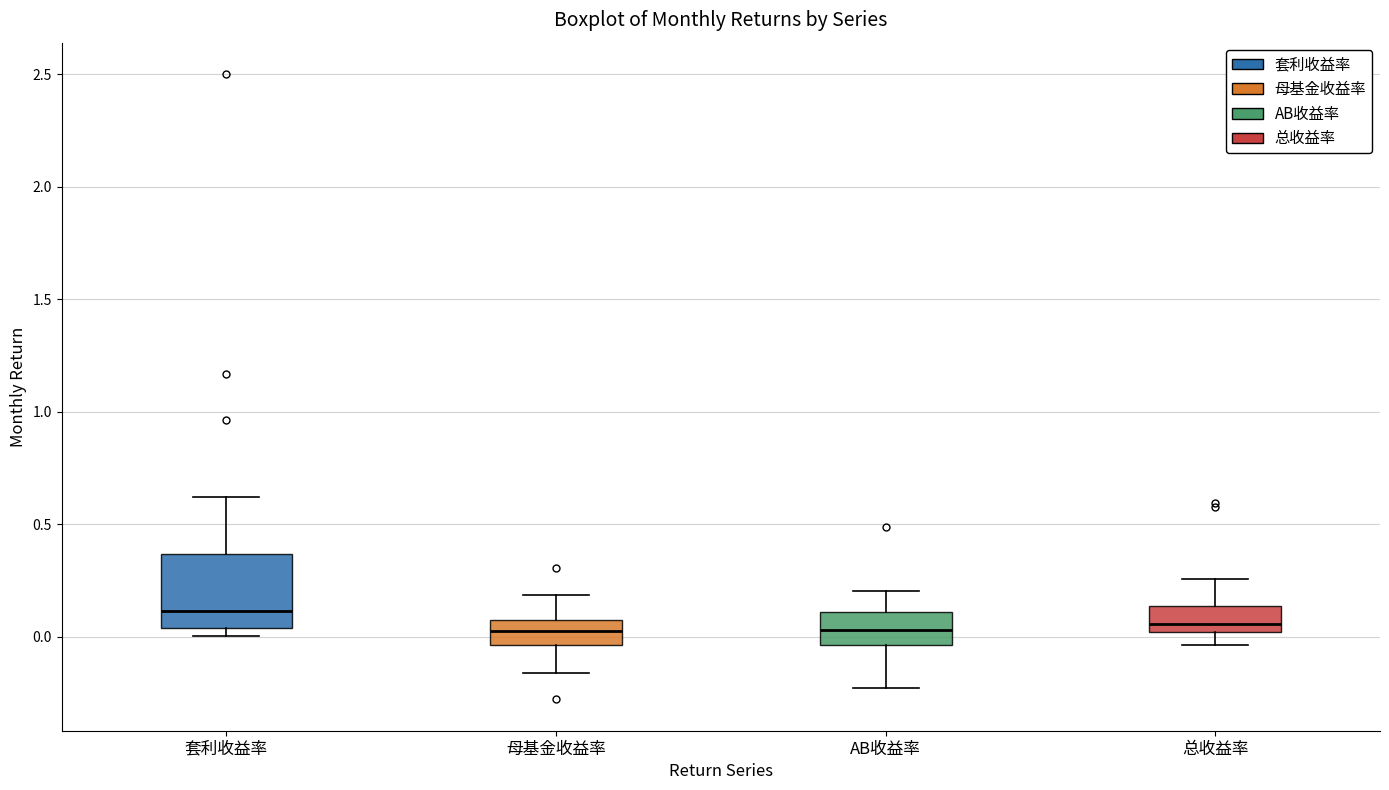

Which box's median line is the highest?

套利收益率